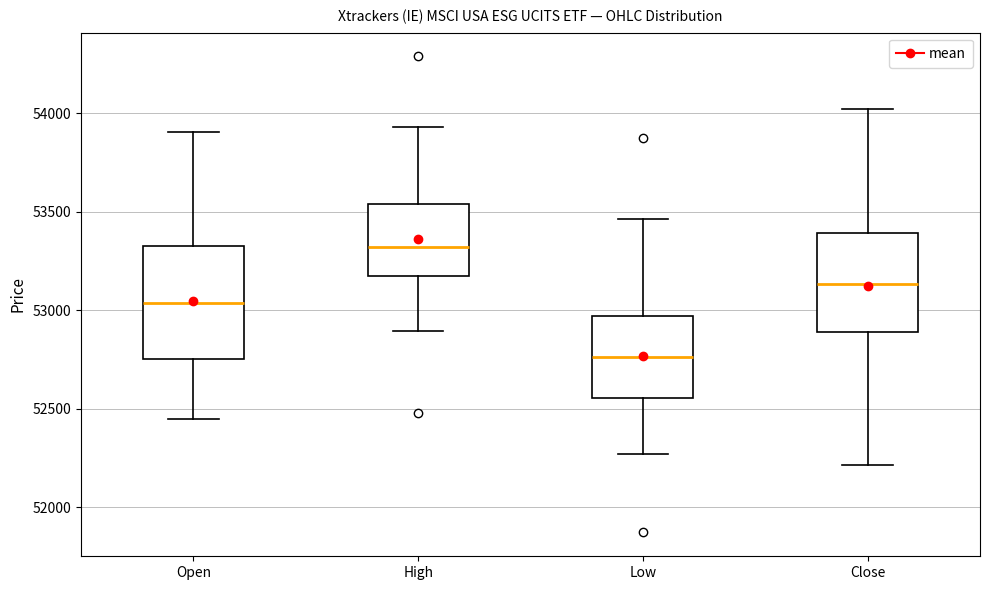

Which box is the tallest, from its lower edge to its upper edge?

Open